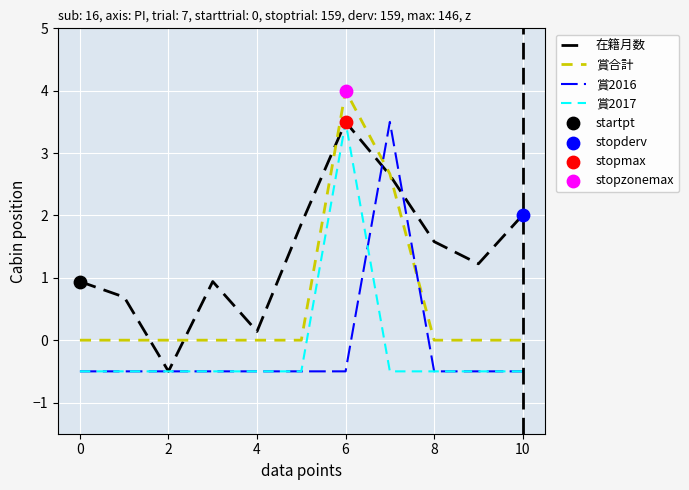

What is the minimum value shown in the chart?

-0.5